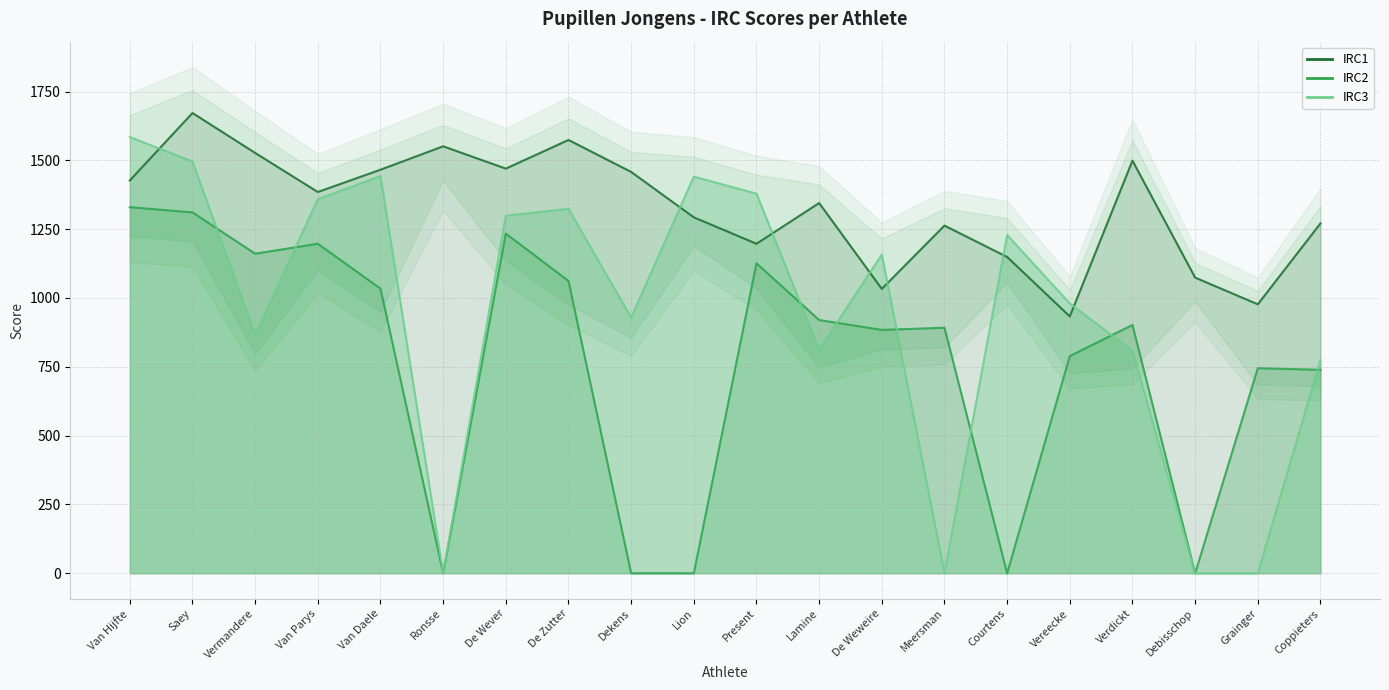

At how many categories does at least one series exceed 1275?

13